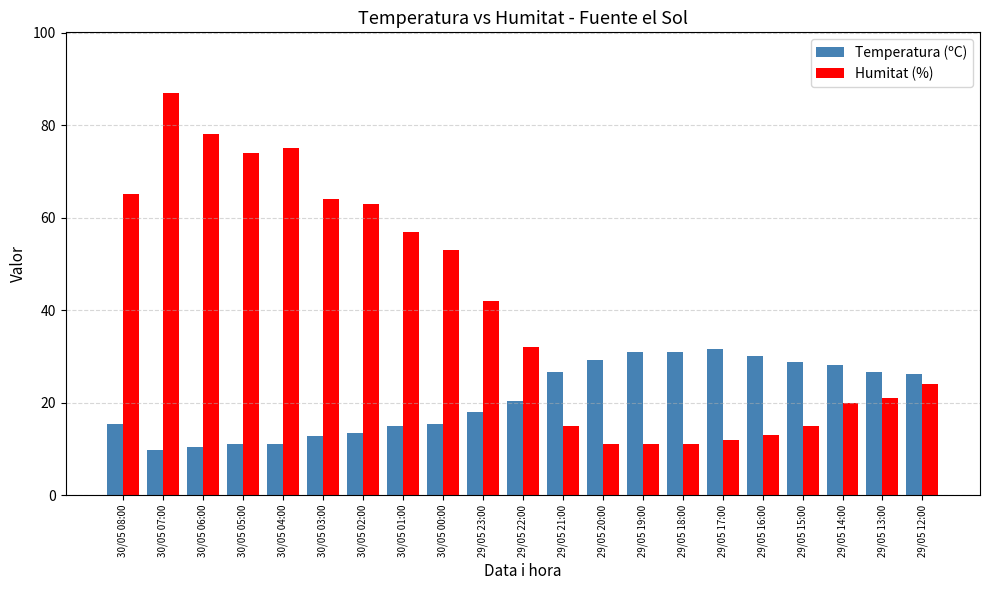

What is the minimum value shown in the chart?

9.8